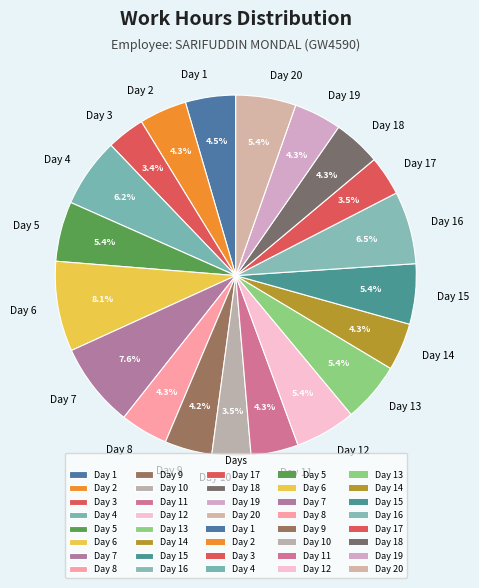

To the nearest percent, what percentage of the pie is Day 10?

3%